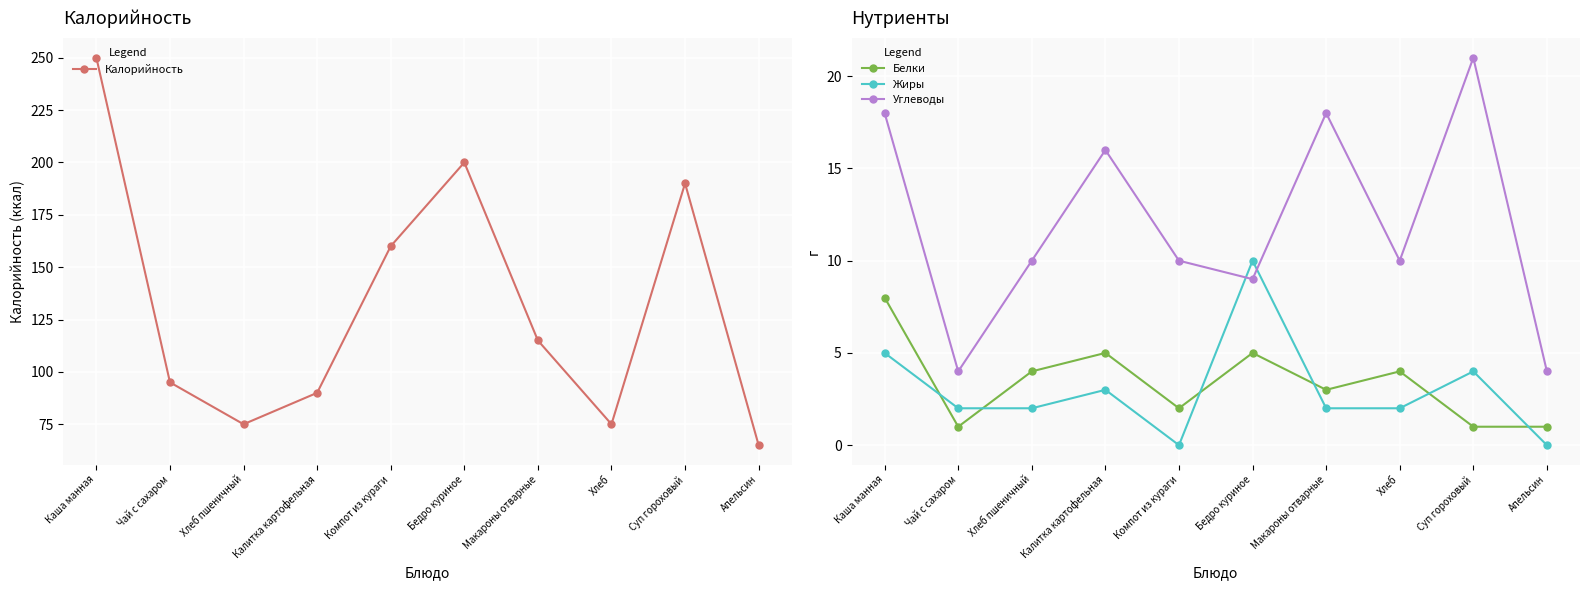

How many data points does each series have?

10